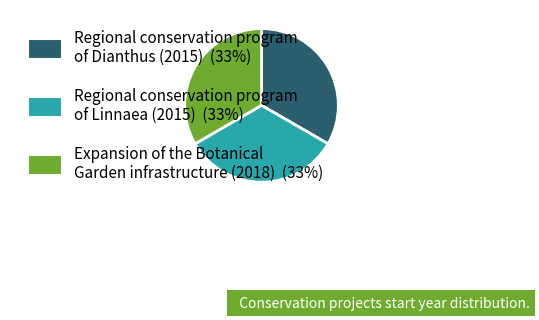

True or false: Expansion of the Botanical Garden infrastructure (2018) (33%) accounts for 33% of the total.

True